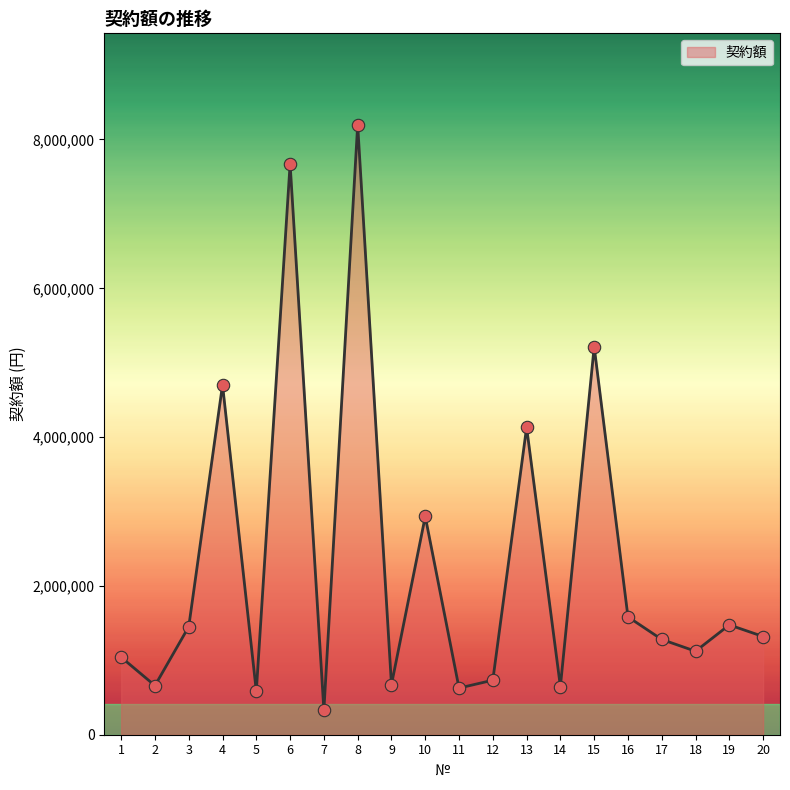

What is the ratio of the value at 17 to the value at 12?

1.7